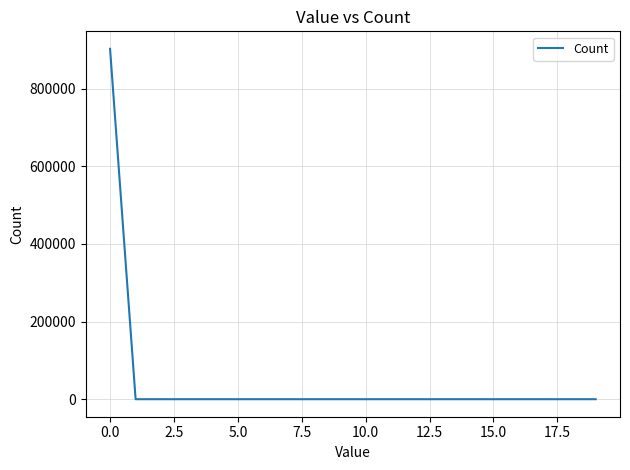

What is the greatest value displayed?

902256